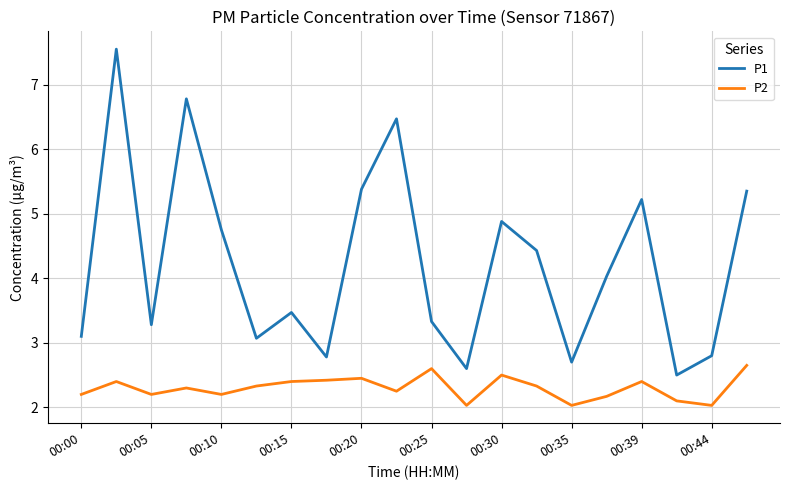

Which series has the largest total across all categories?

P1